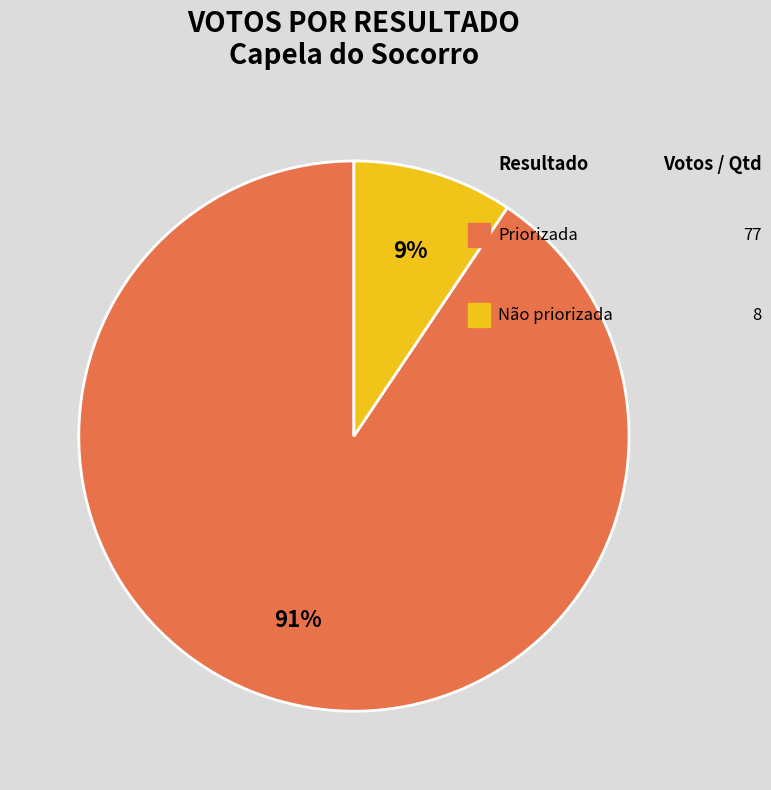

To the nearest percent, what is the average slice percentage?

50%